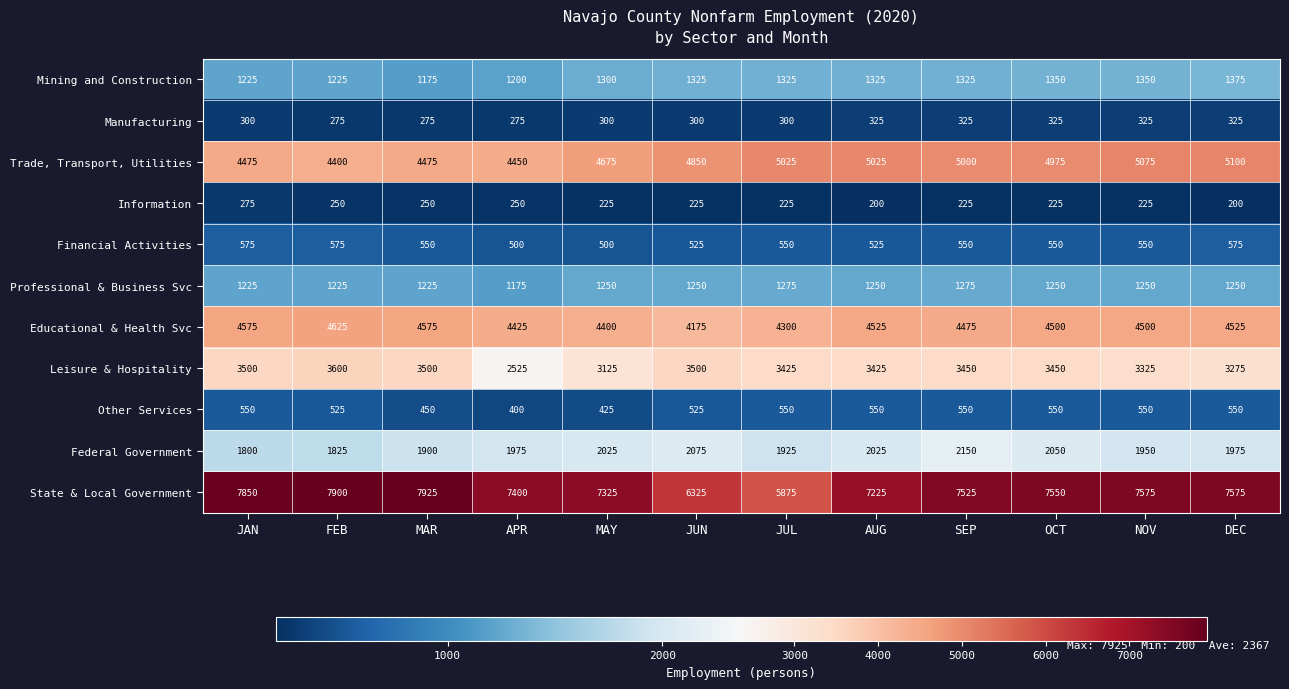

What is the total value across all series at NOV?

26675